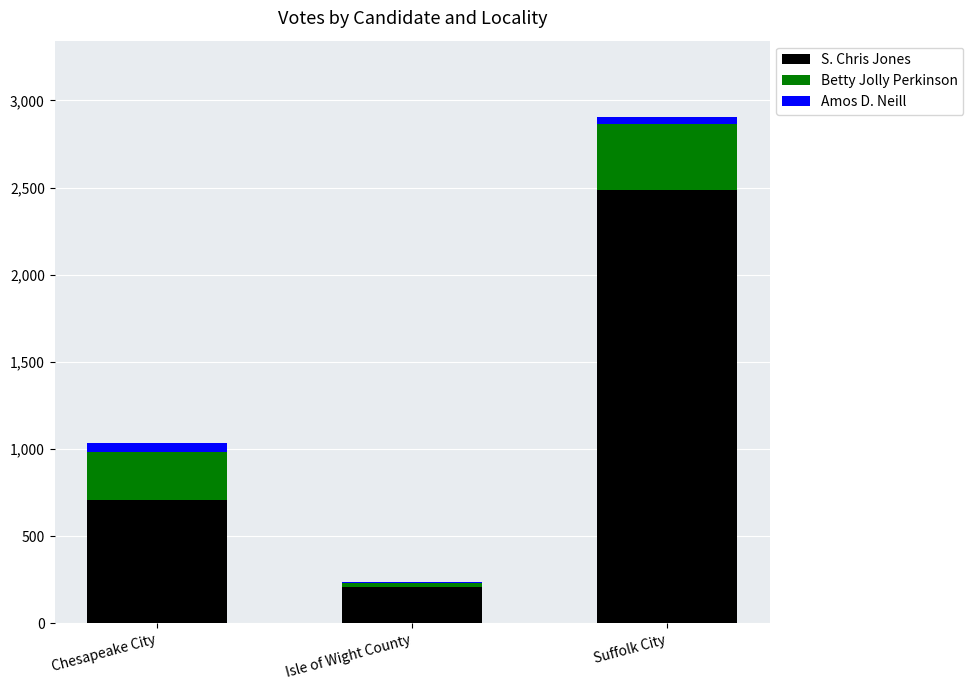

At which label does S. Chris Jones reach its peak?

Suffolk City